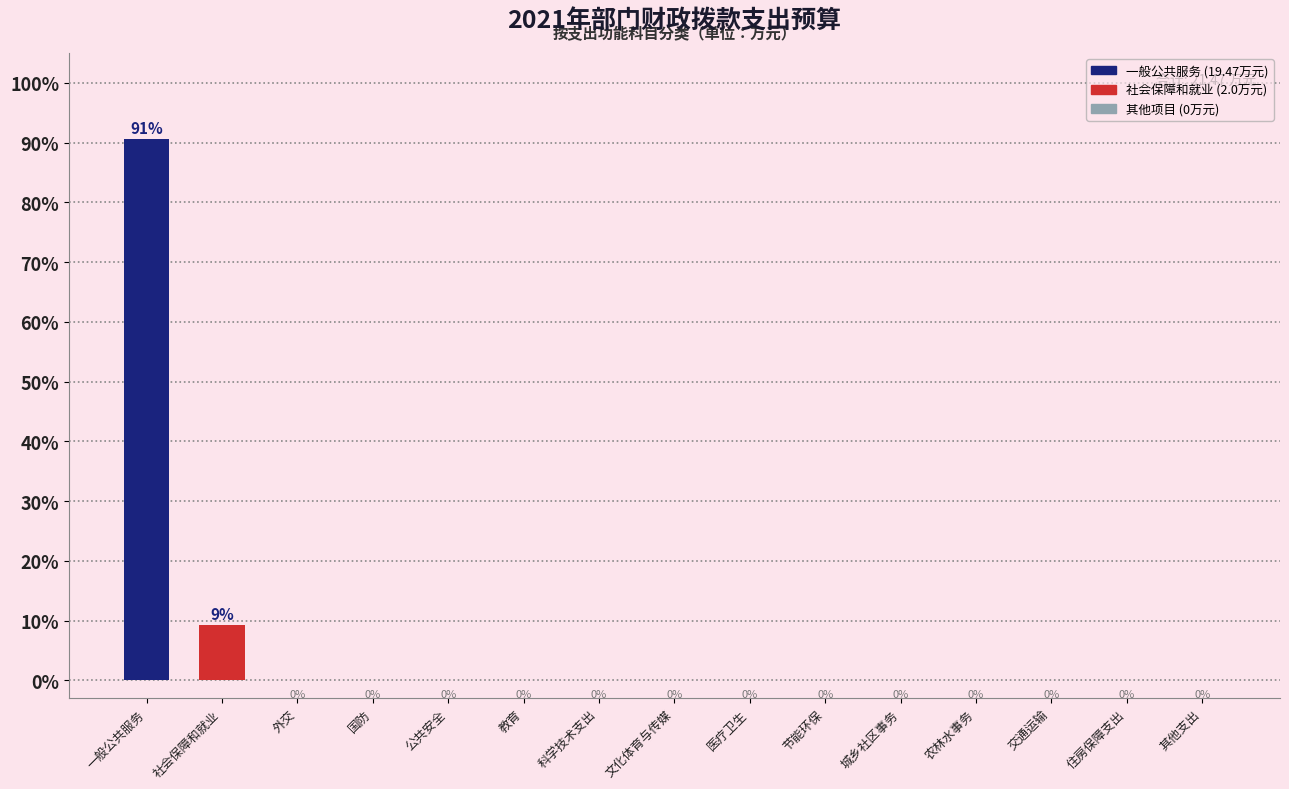

Is it true that the value at 公共安全 is 58.8?

False